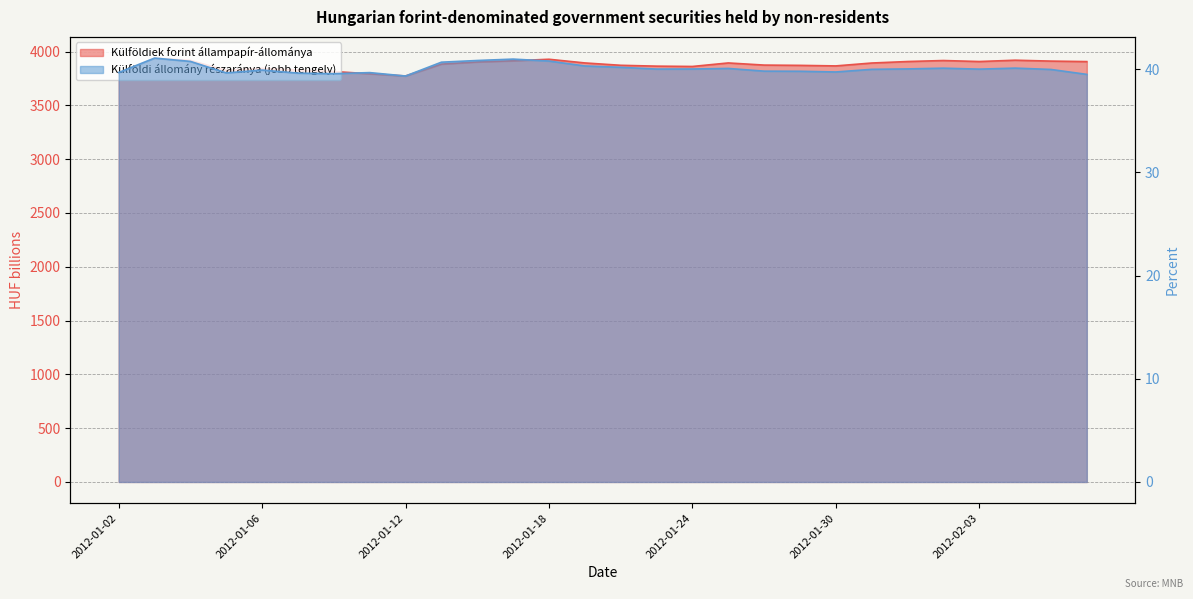

What is the greatest value displayed?

3939.4